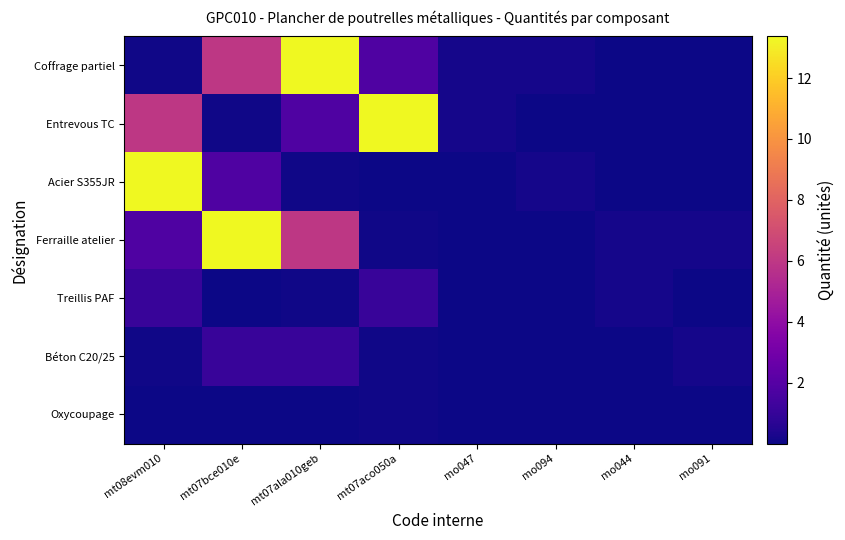

Between mt07aco050a and mo044, which series saw the biggest shift?

Entrevous TC